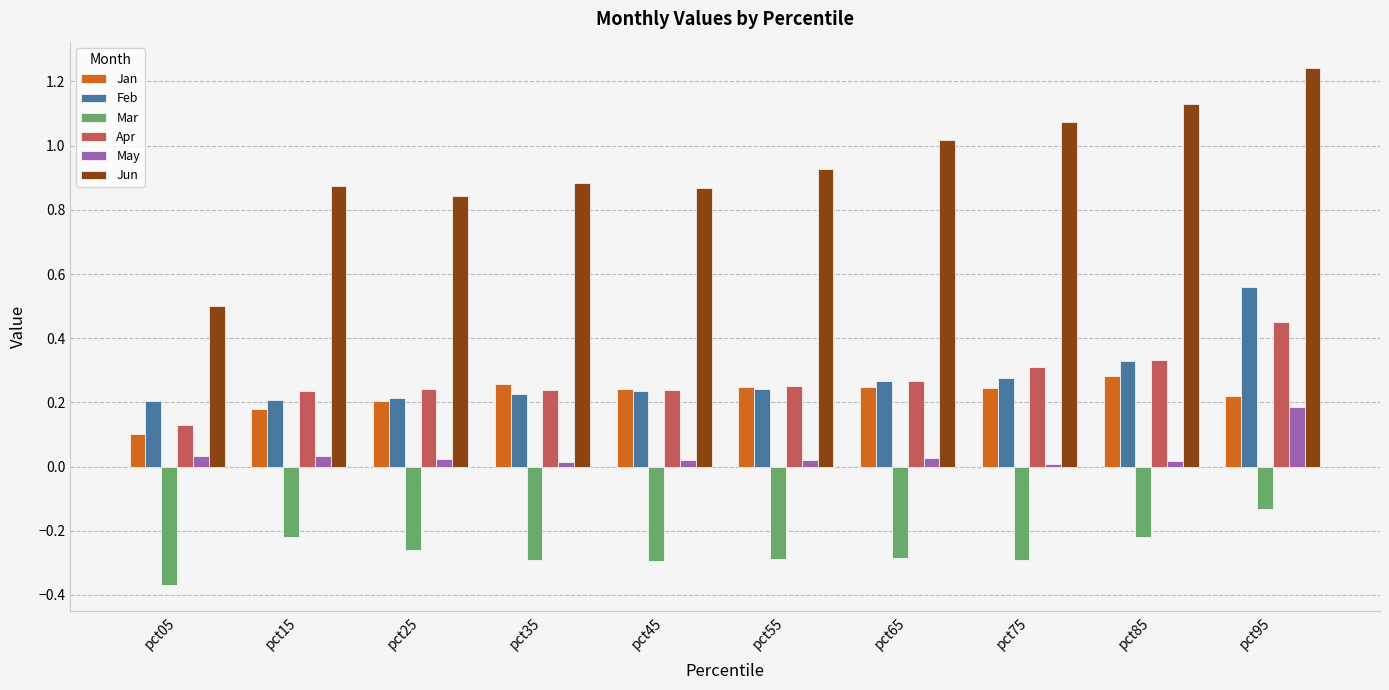

Which series has the widest spread of values?

Jun